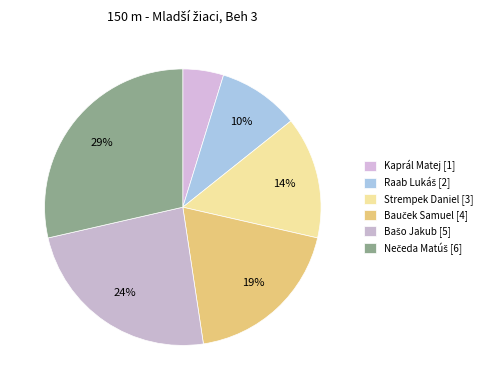

What percentage is the Bašo Jakub slice, to the nearest percent?

24%